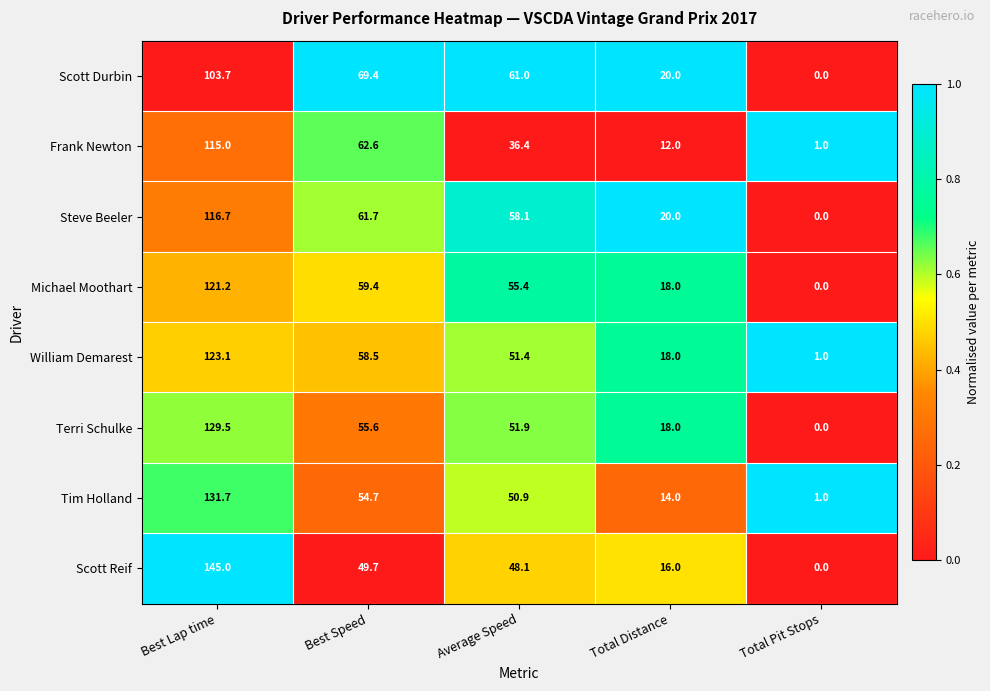

What is the total value across all series at Total Pit Stops?

3.0